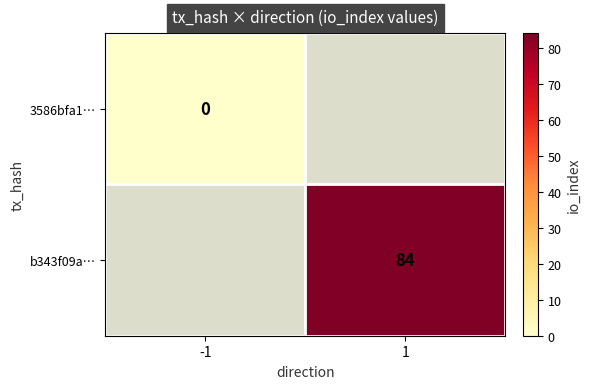

True or false: b343f09a… has a value of 129 at 1.

False